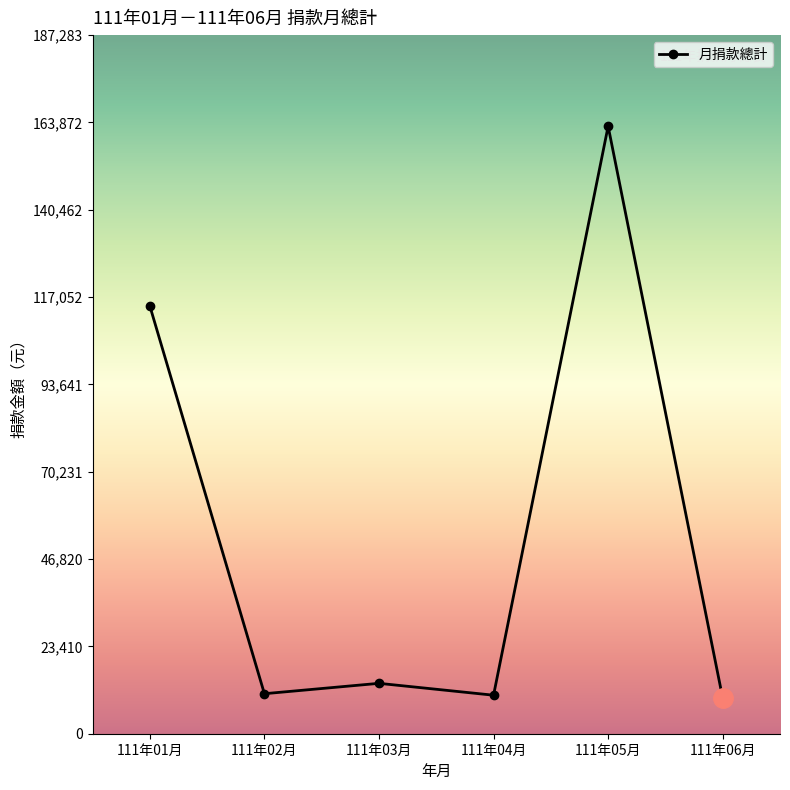

How many data points are less than 13508?

3